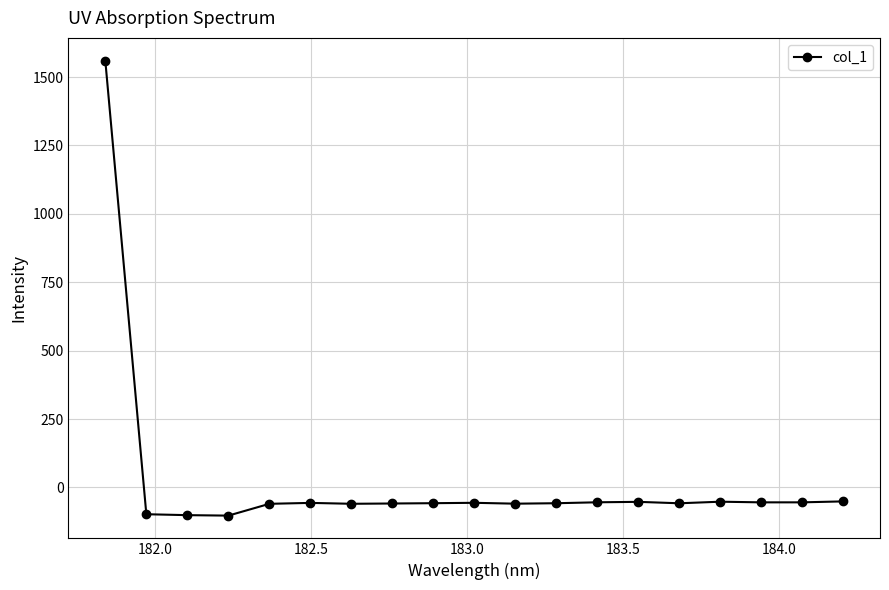

How many values exceed -57?

9